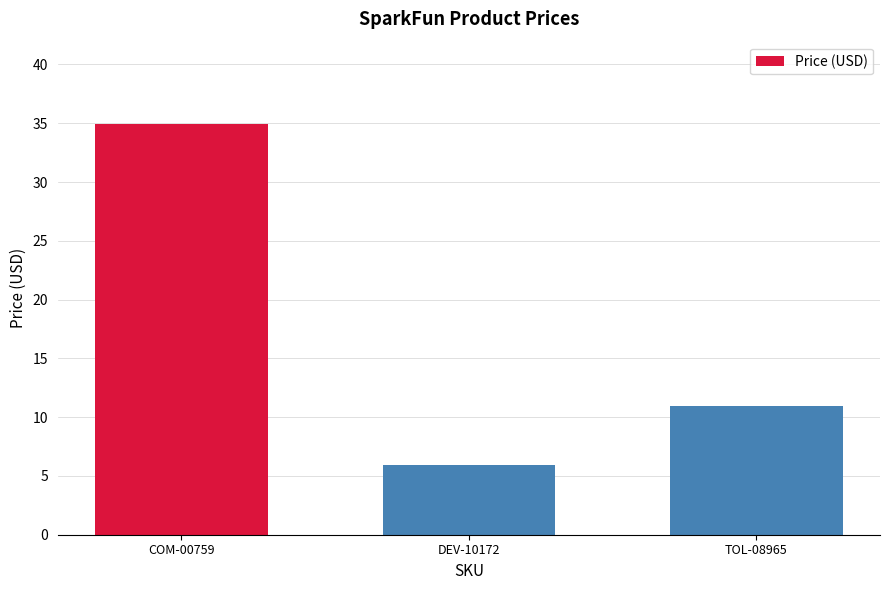

At which category does the chart reach its minimum across all series?

DEV-10172